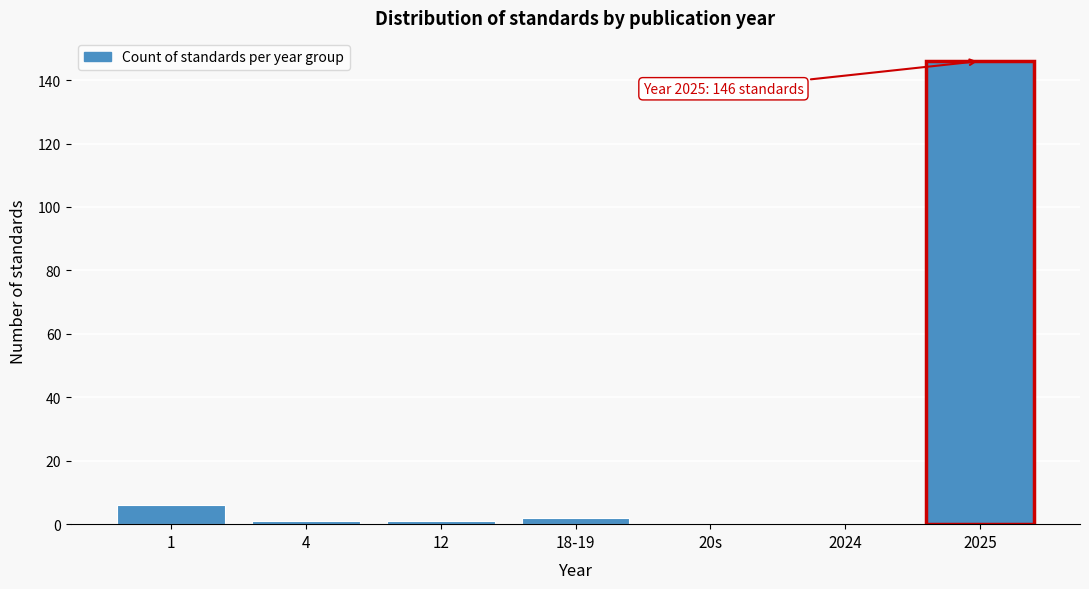

Reading right to left, transcribe all the data shown in this chart.

2025=146	2024=0	20s=0	18-19=2	12=1	4=1	1=6